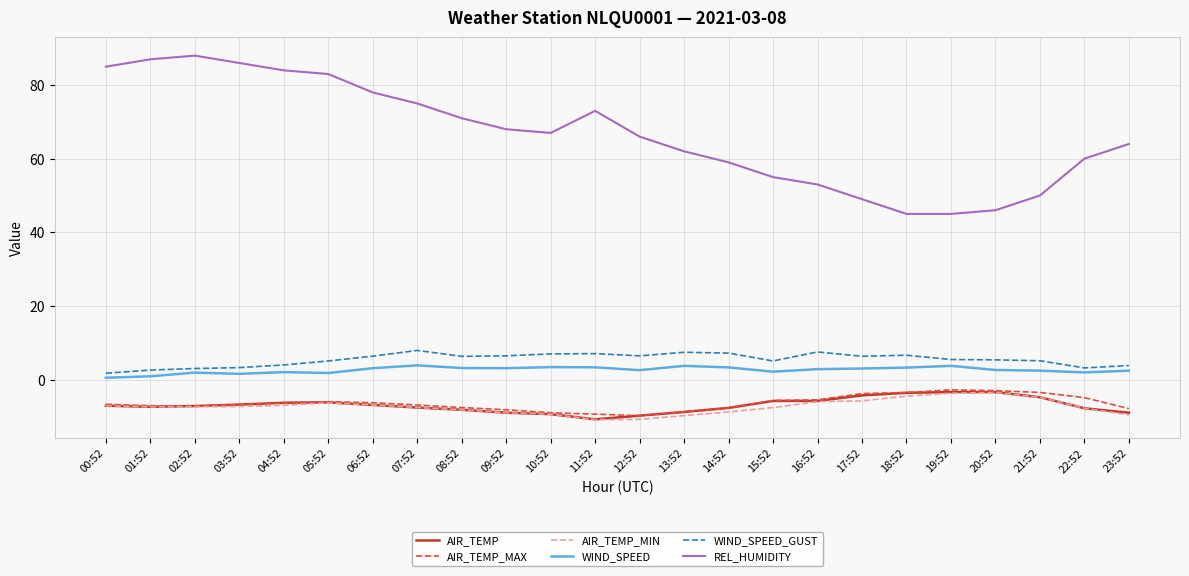

What value does the AIR_TEMP series have at 17:52?

-4.3